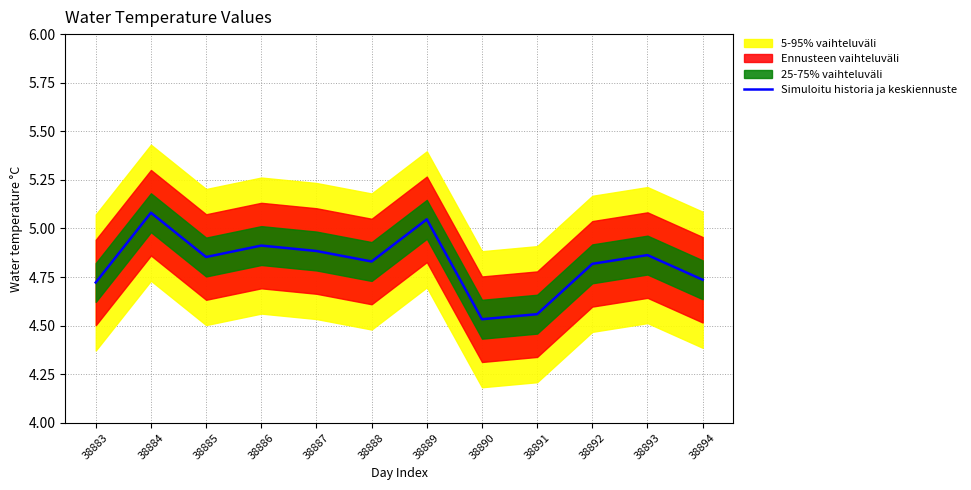

Rank the categories by value from highest to lowest.

38884, 38889, 38886, 38887, 38893, 38885, 38888, 38892, 38894, 38883, 38891, 38890